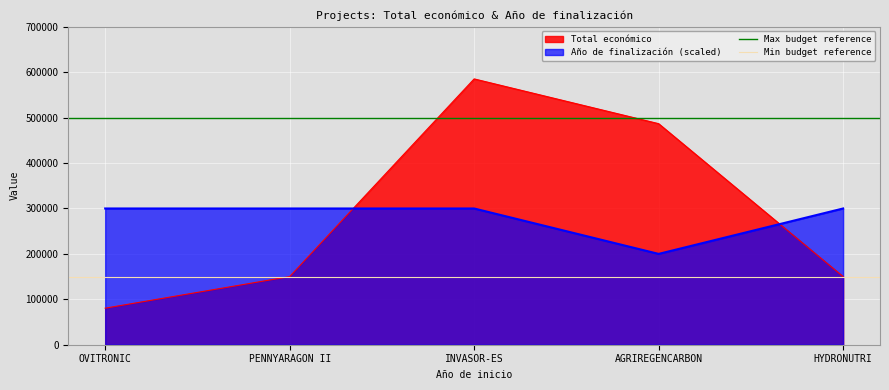

Where is Total económico nearest to the value 332922?

AGRIREGENCARBON